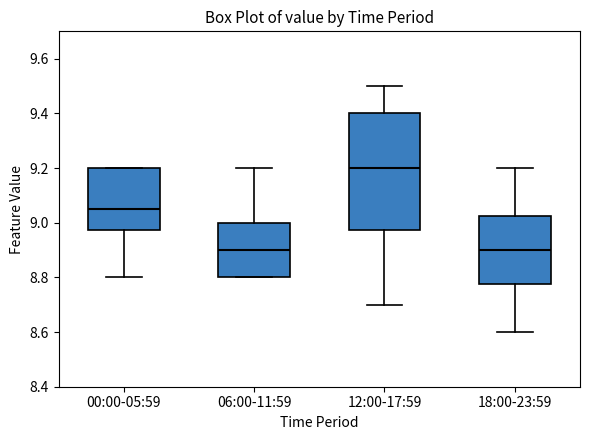

Which box has the highest median line?

12:00-17:59